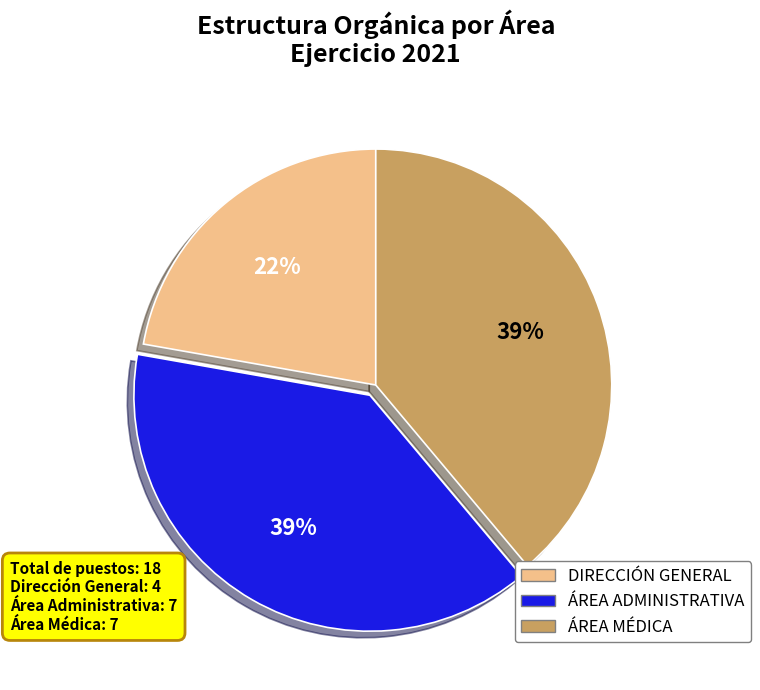

Which has a higher value, ÁREA ADMINISTRATIVA or DIRECCIÓN GENERAL?

ÁREA ADMINISTRATIVA